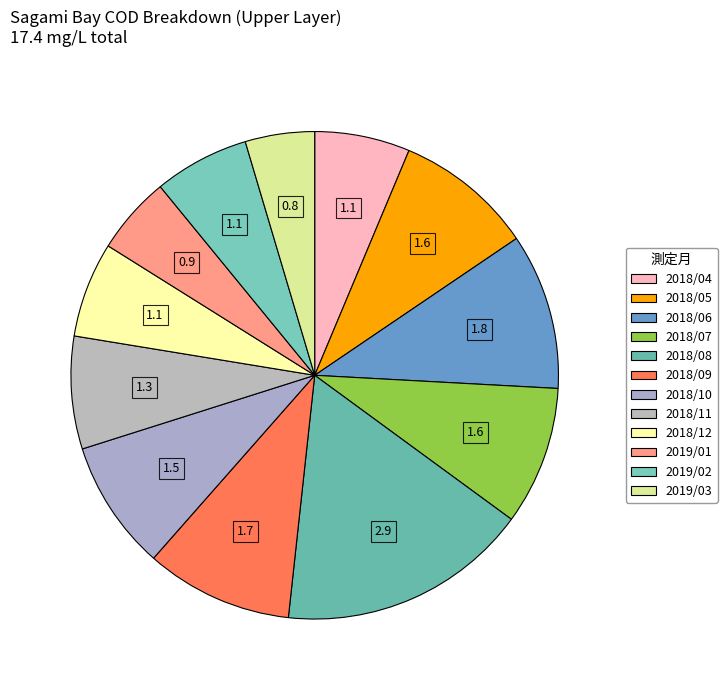

What is the ratio of the value at 2019/03 to the value at 2018/11?

0.6